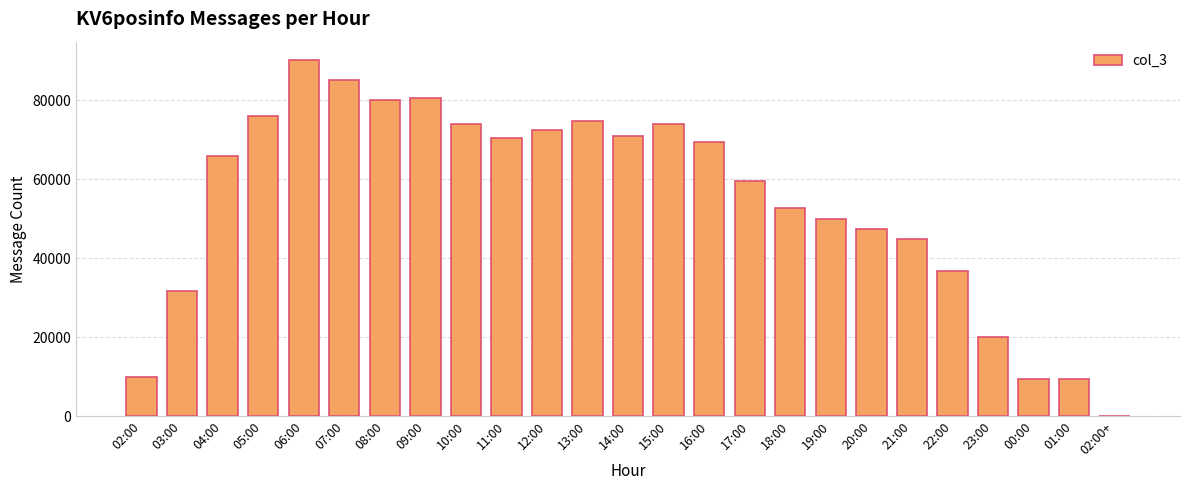

What is the change in value from 11:00 to 20:00?

-23141